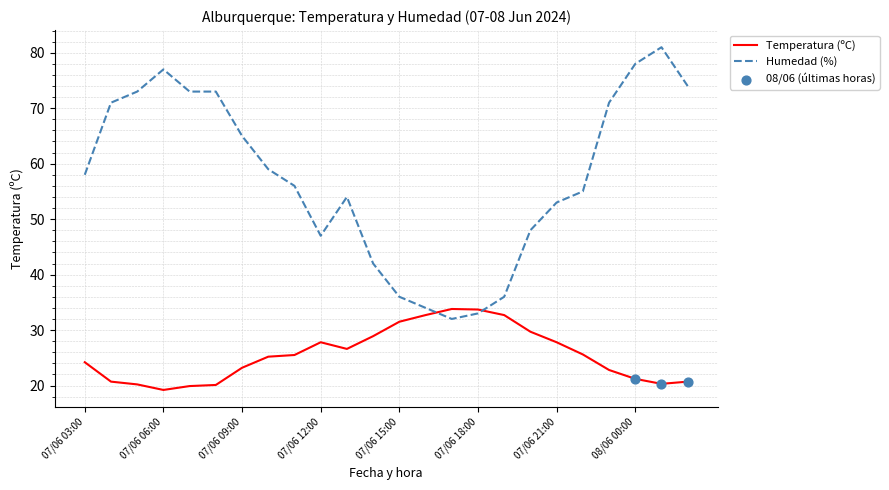

Which series has the largest range (max minus min)?

Humedad (%)